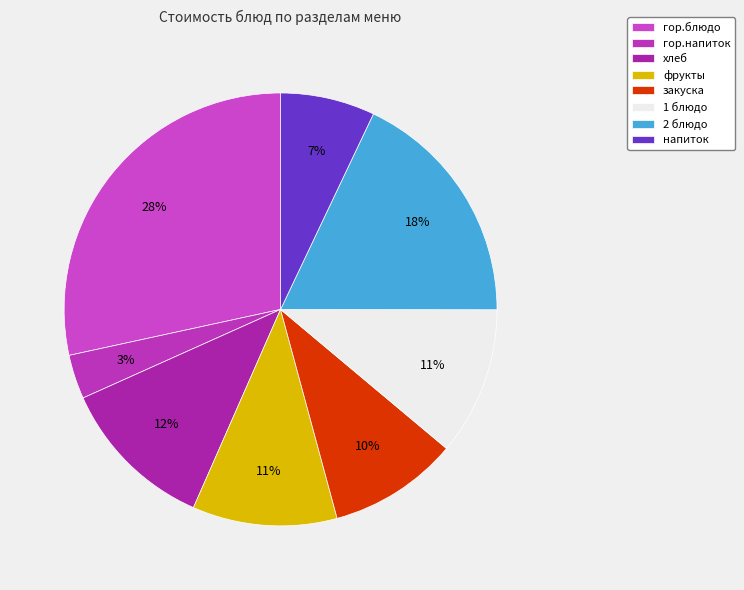

To the nearest percent, what is the combined percentage of закуска and фрукты?

20%